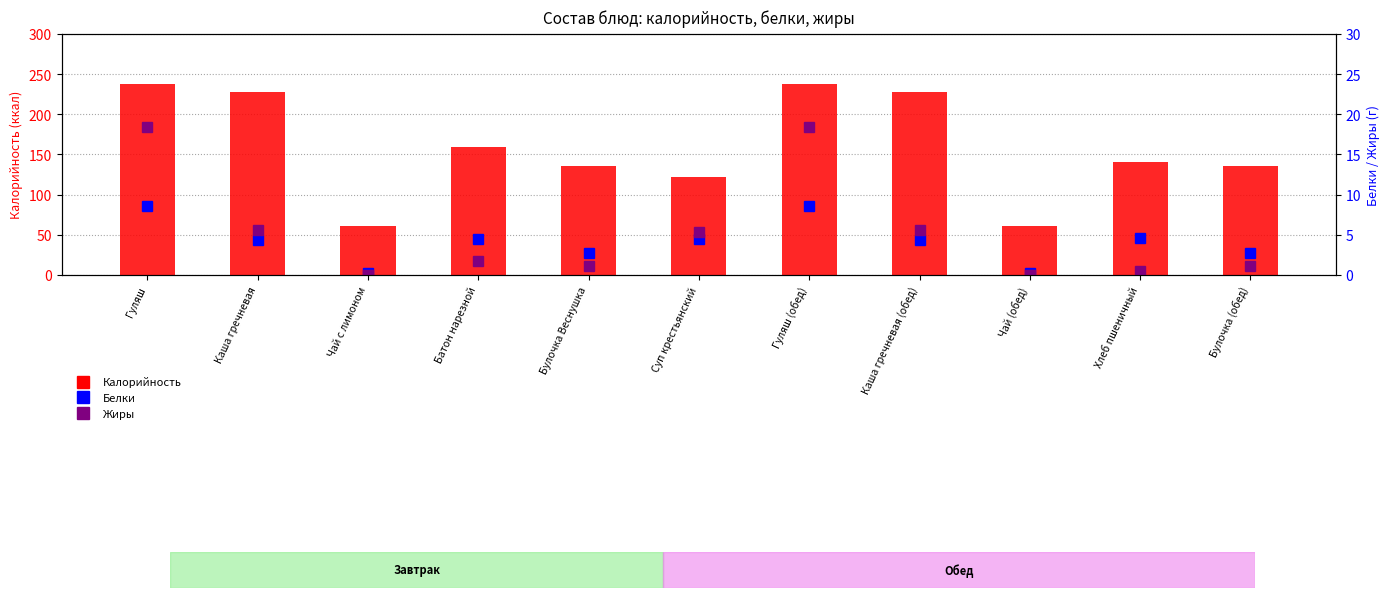

List the series in order of their peak value, highest first.

Калорийность, Жиры, Белки